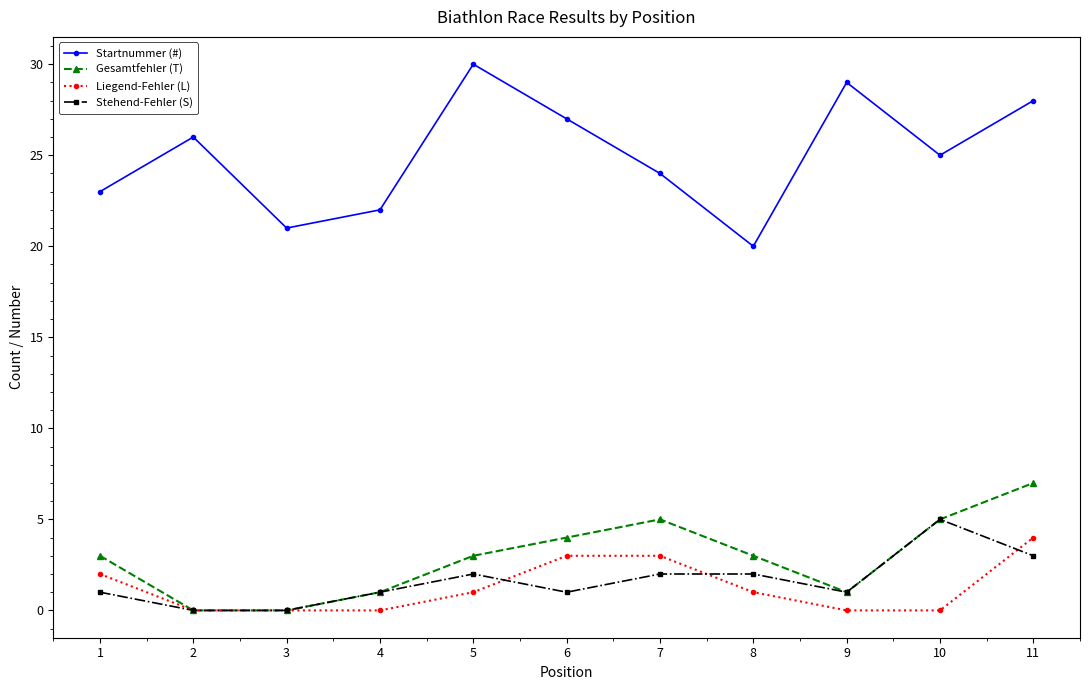

What is the difference between the maximum and minimum values in the Gesamtfehler (T) series?

7